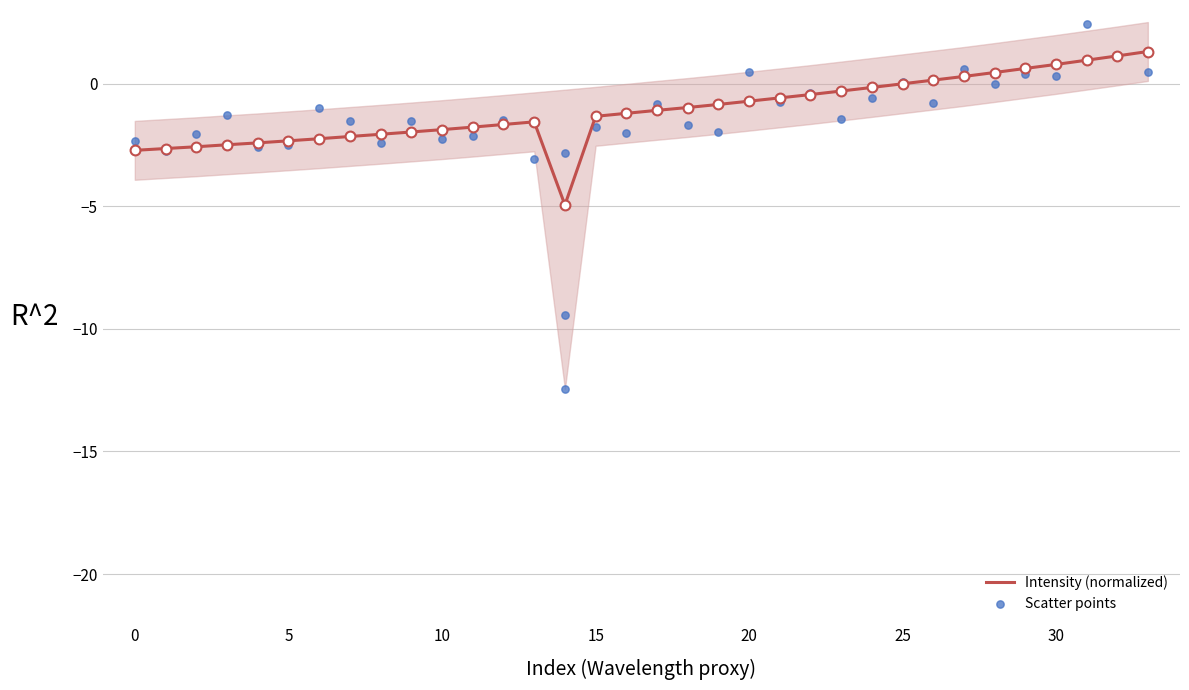

Which series contains the highest Y value?

Scatter points